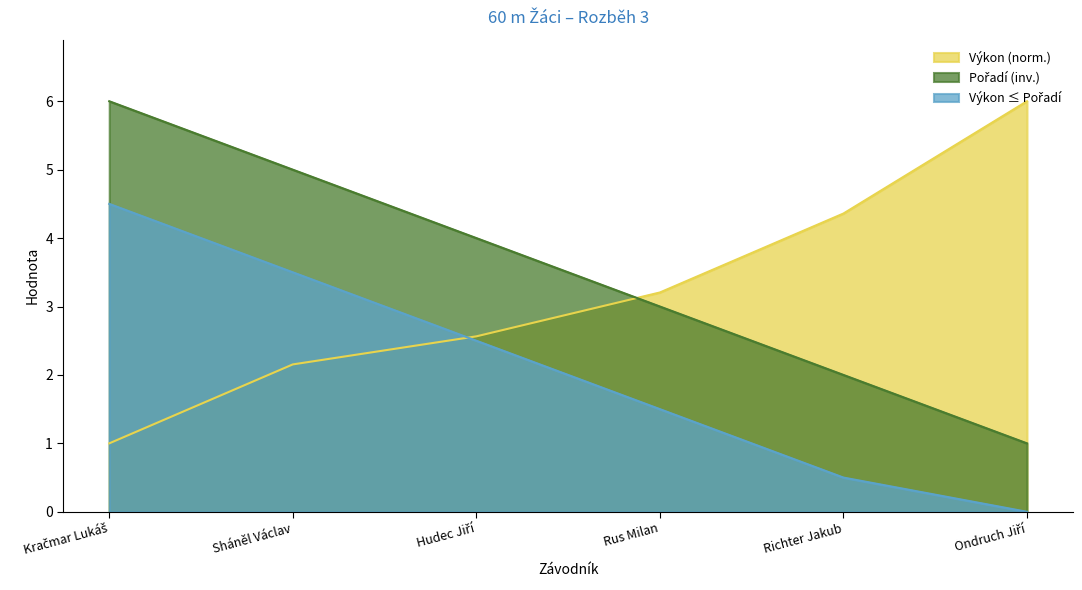

What position from the left is Richter Jakub?

5